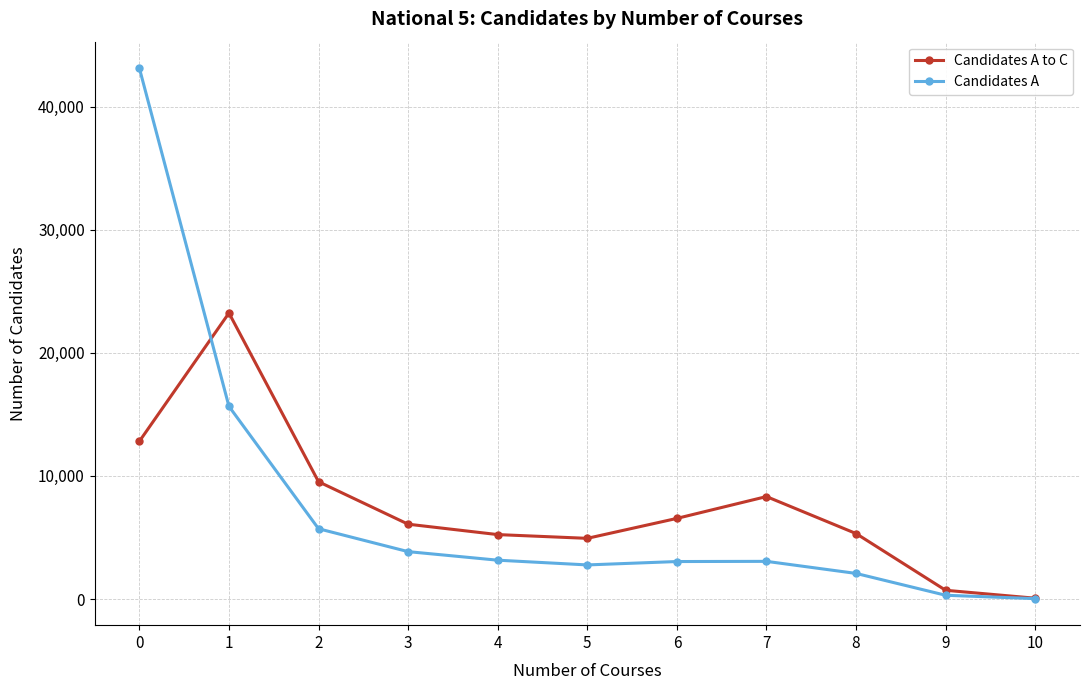

True or false: Candidates A to C and Candidates A intersect in this chart.

True